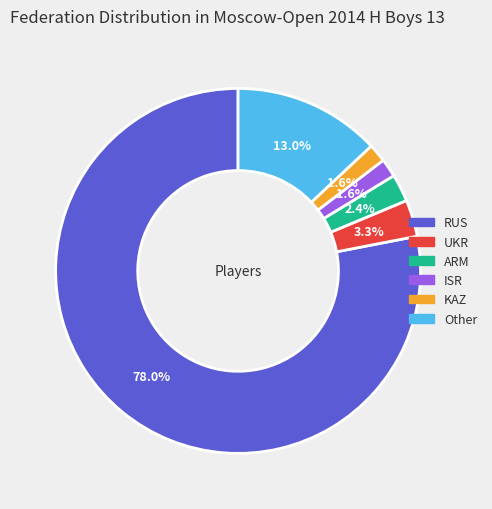

To the nearest percent, what is the combined percentage of ISR and RUS?

80%